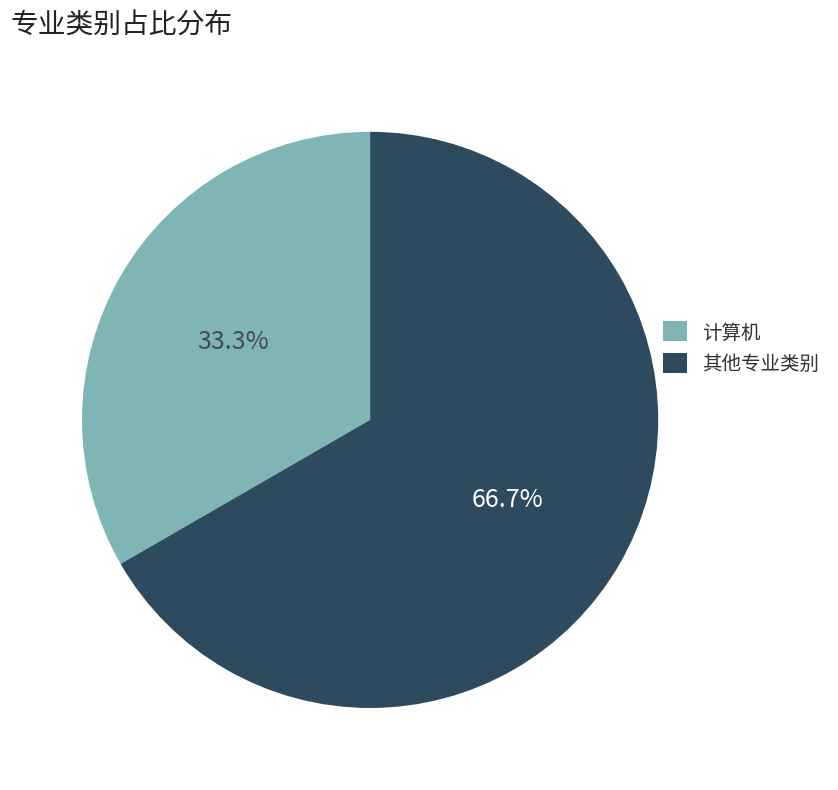

Does any single category account for the majority?

Yes